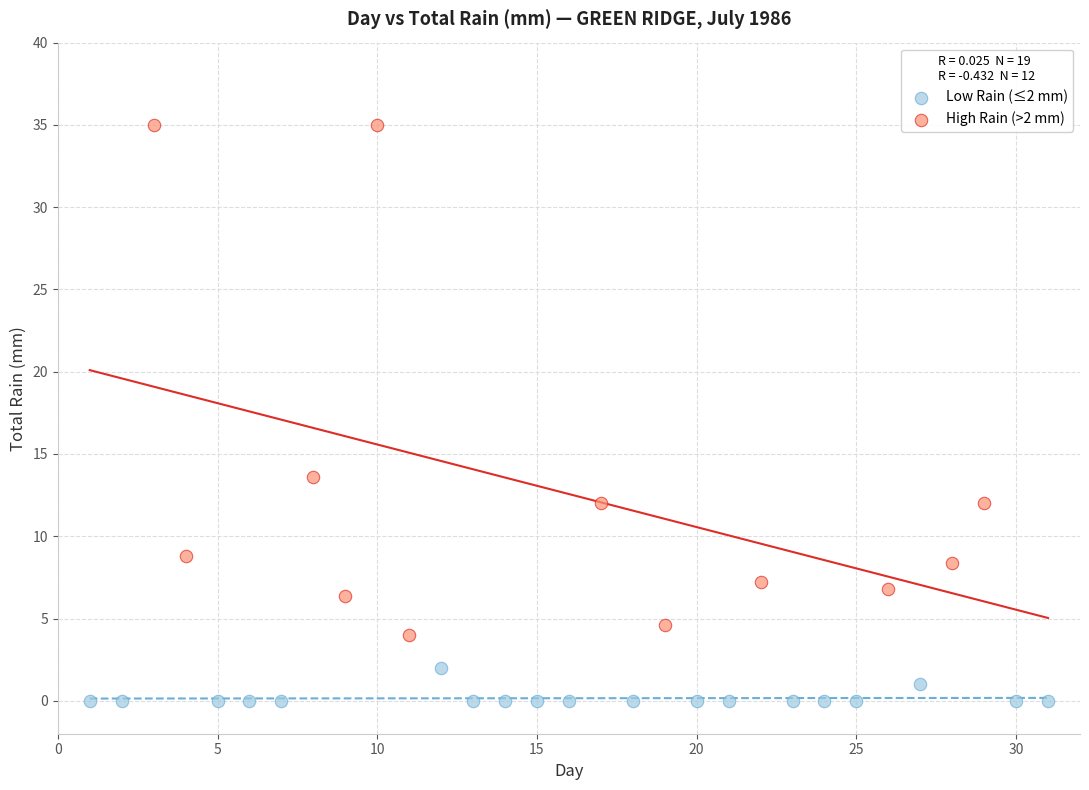

Which series contains the lowest Y value?

Low Rain (≤2 mm)